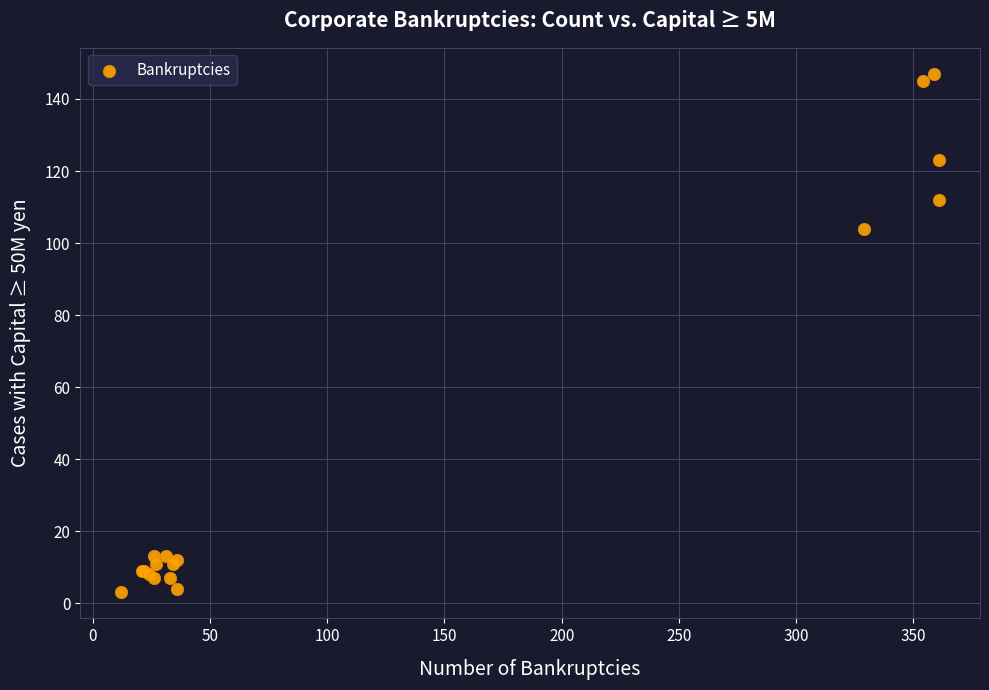

What Y value in the scatter plot is closest to 75?

104